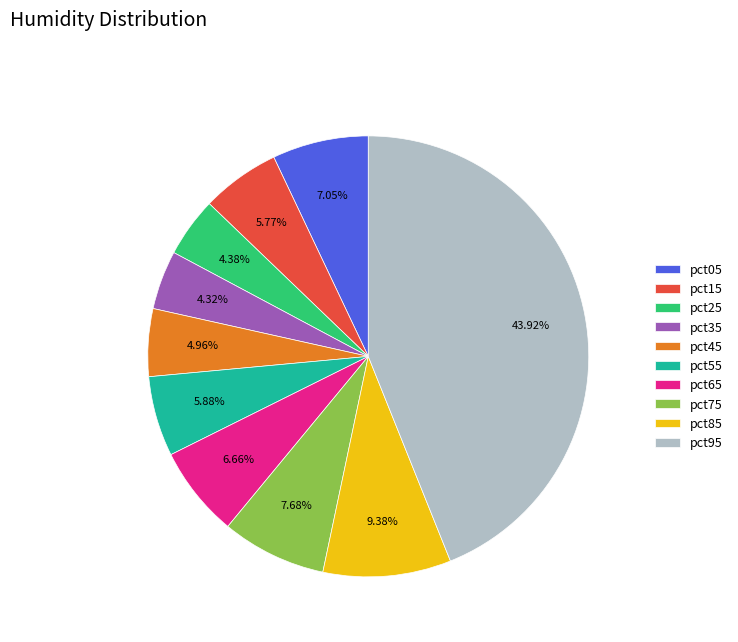

To the nearest percent, what is the difference between the pct15 and pct25 slice percentages?

1%